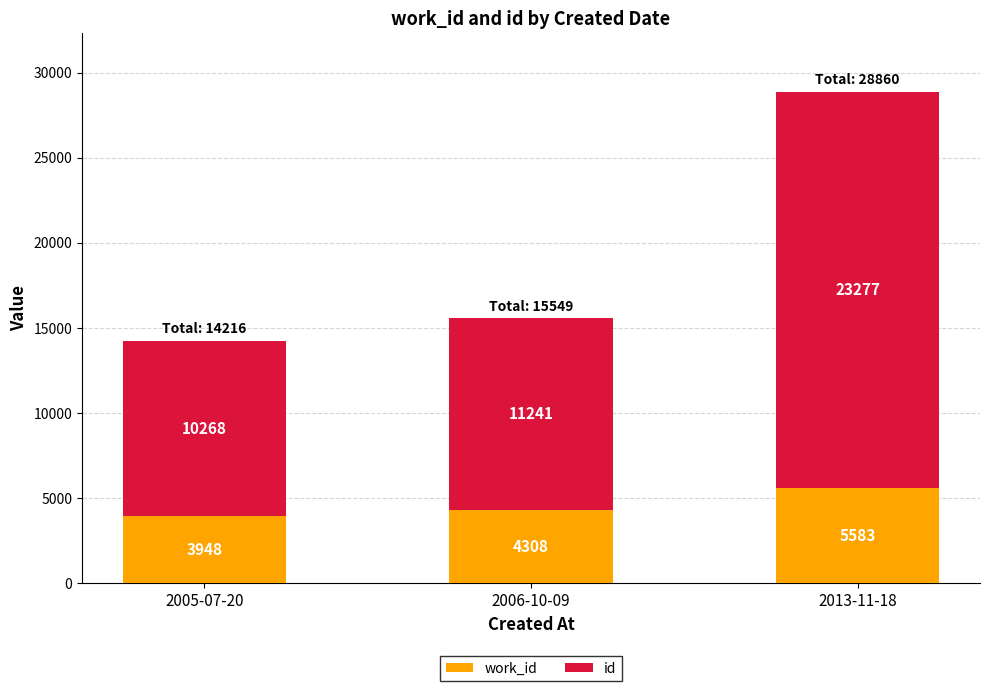

What is the total value across all series at 2006-10-09?

15549